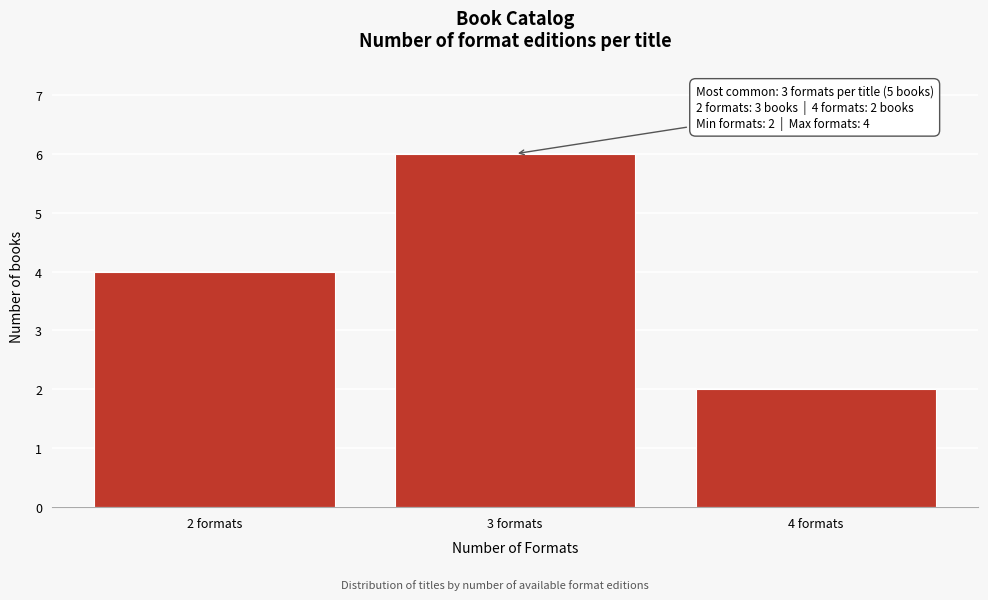

Reading left to right, list all the values displayed in this chart.

4	6	2